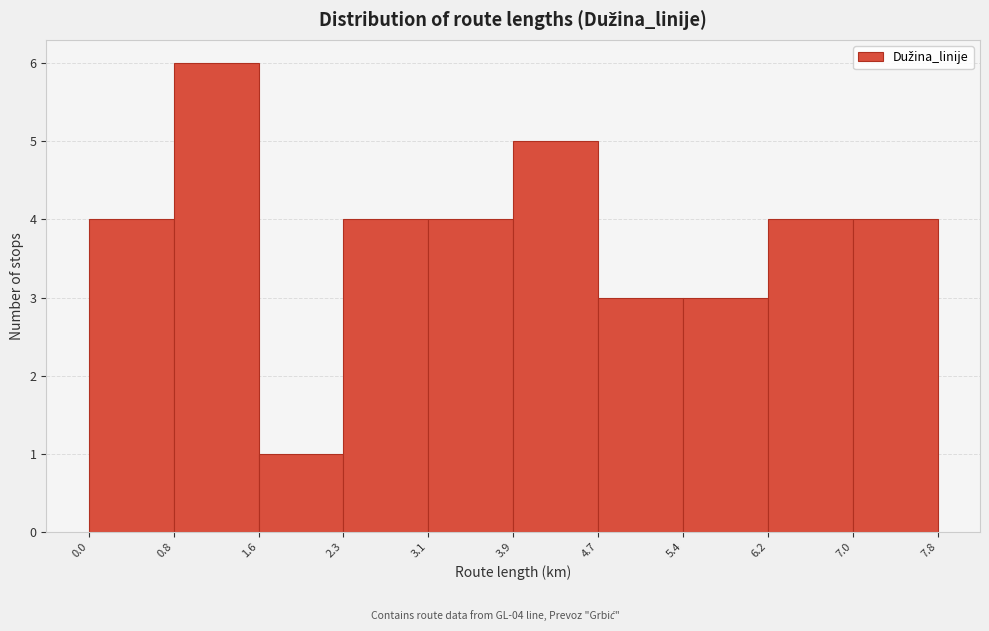

Over which range of the x-axis is the bar tallest?

0.8 to 1.6